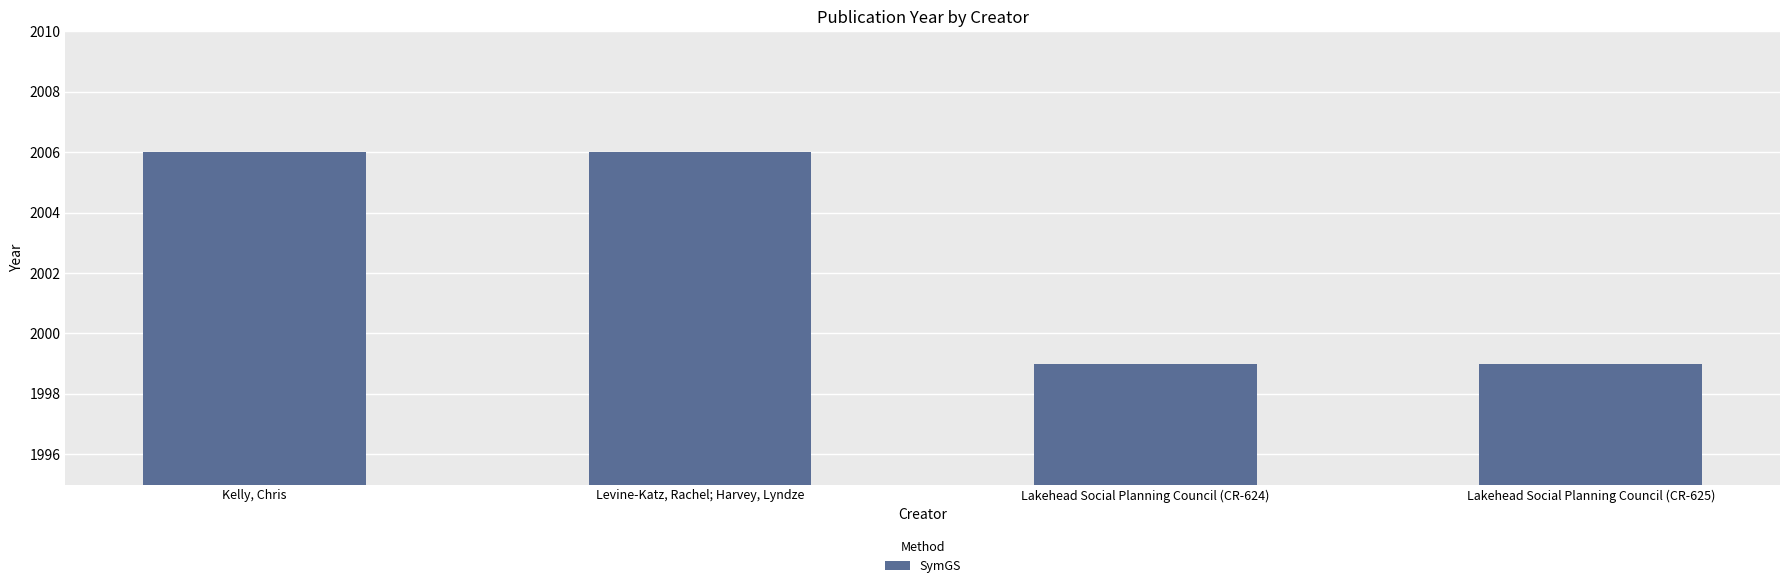

What is the smallest value displayed?

1999